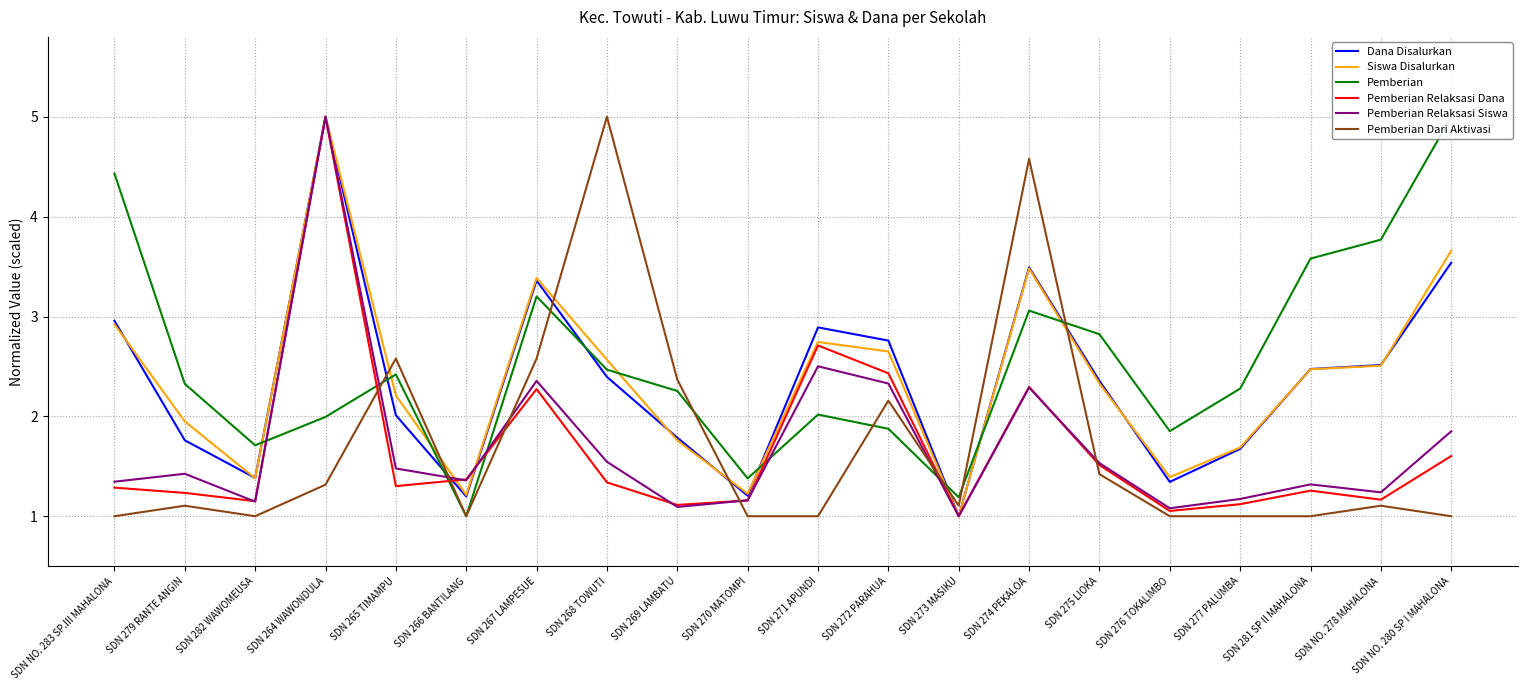

Which category has the highest value in the Siswa Disalurkan series?

SDN 264 WAWONDULA